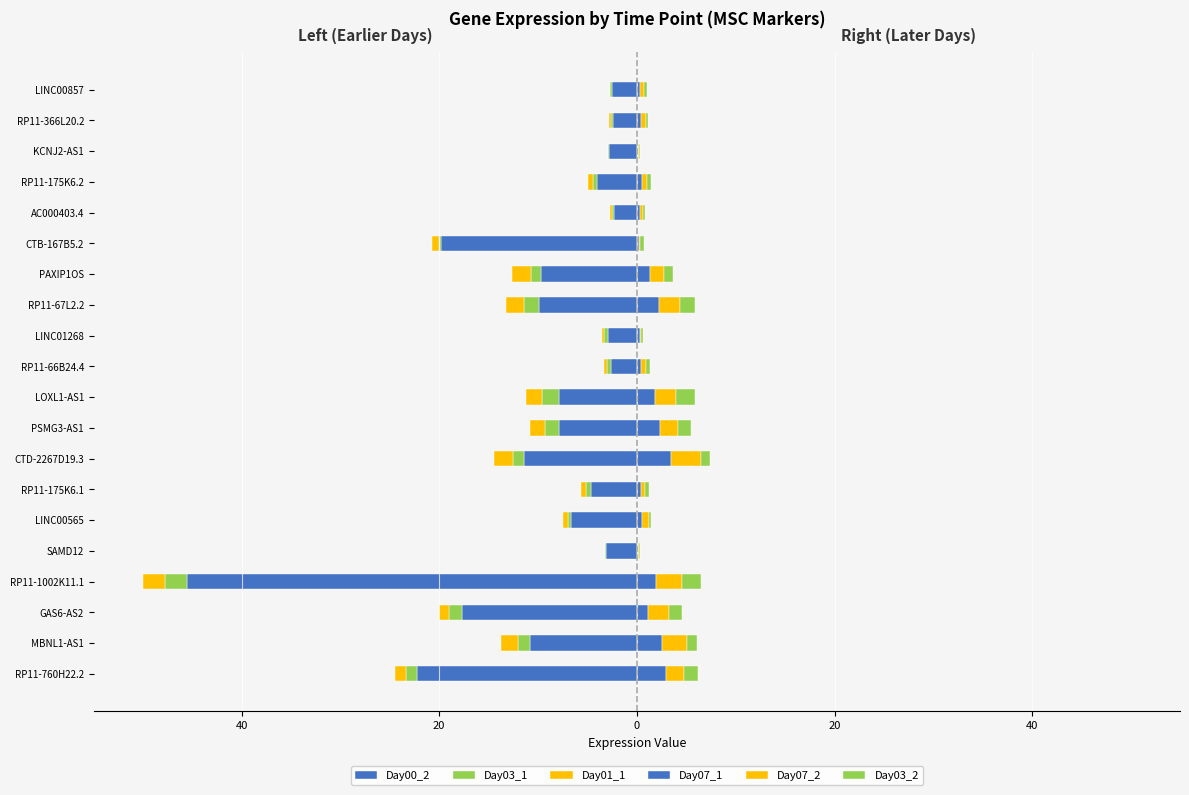

Rank the series at GAS6-AS2 from lowest to highest value.

Day00_2, Day03_1, Day01_1, Day07_1, Day03_2, Day07_2